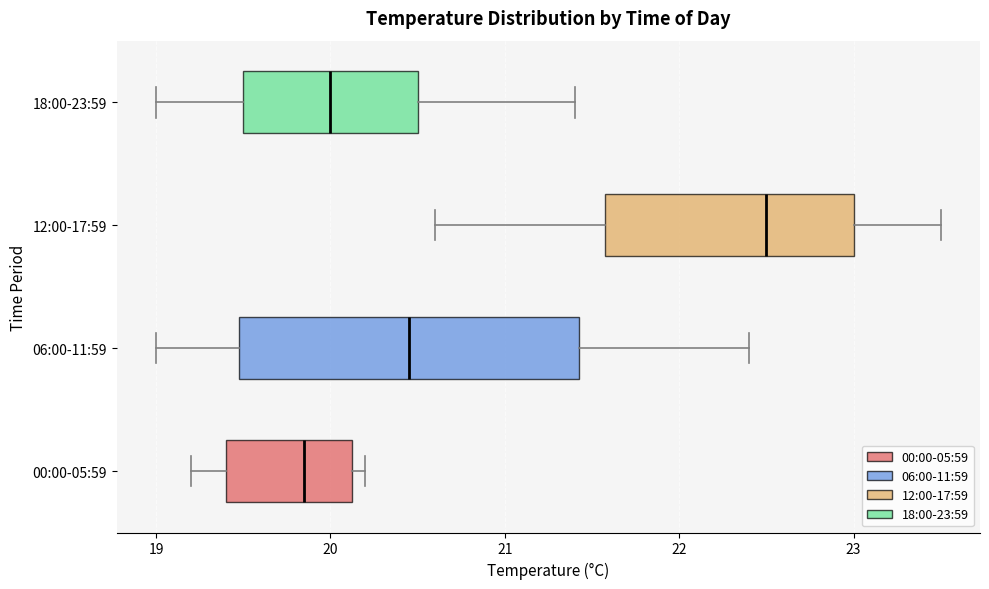

Where does the median line of the box for 18:00-23:59 sit on the x-axis? The values are not printed on the chart, so give them approximately, as read against the axis.

20.0